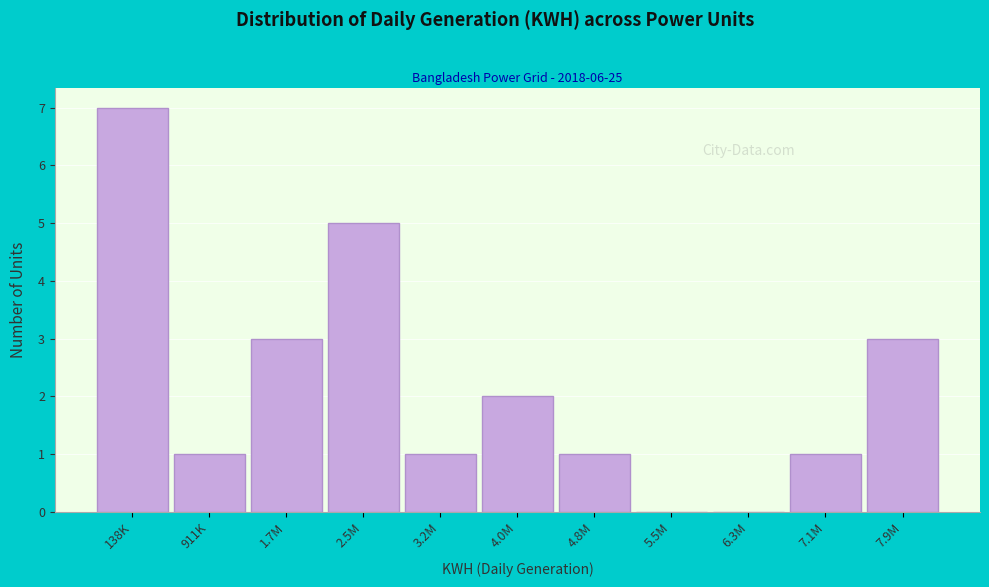

Reading right to left, transcribe all the data shown in this chart.

7.9M=3	7.1M=1	6.3M=0	5.5M=0	4.8M=1	4.0M=2	3.2M=1	2.5M=5	1.7M=3	911K=1	138K=7